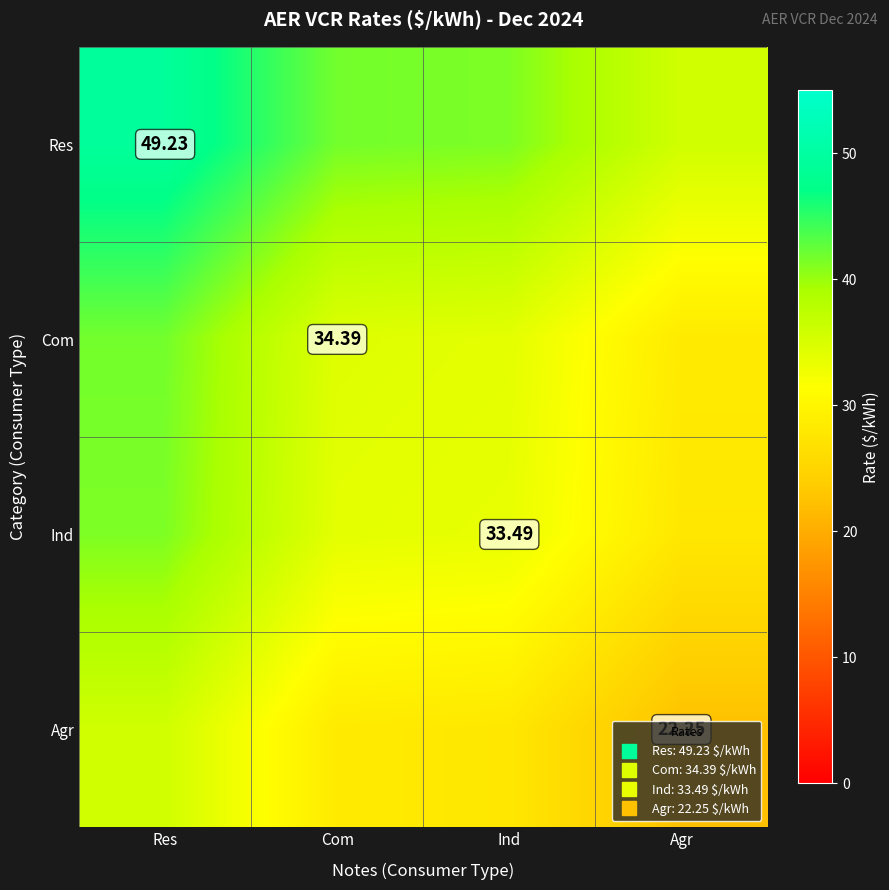

List the series in order of their peak value, lowest first.

Agr, Ind, Com, Res